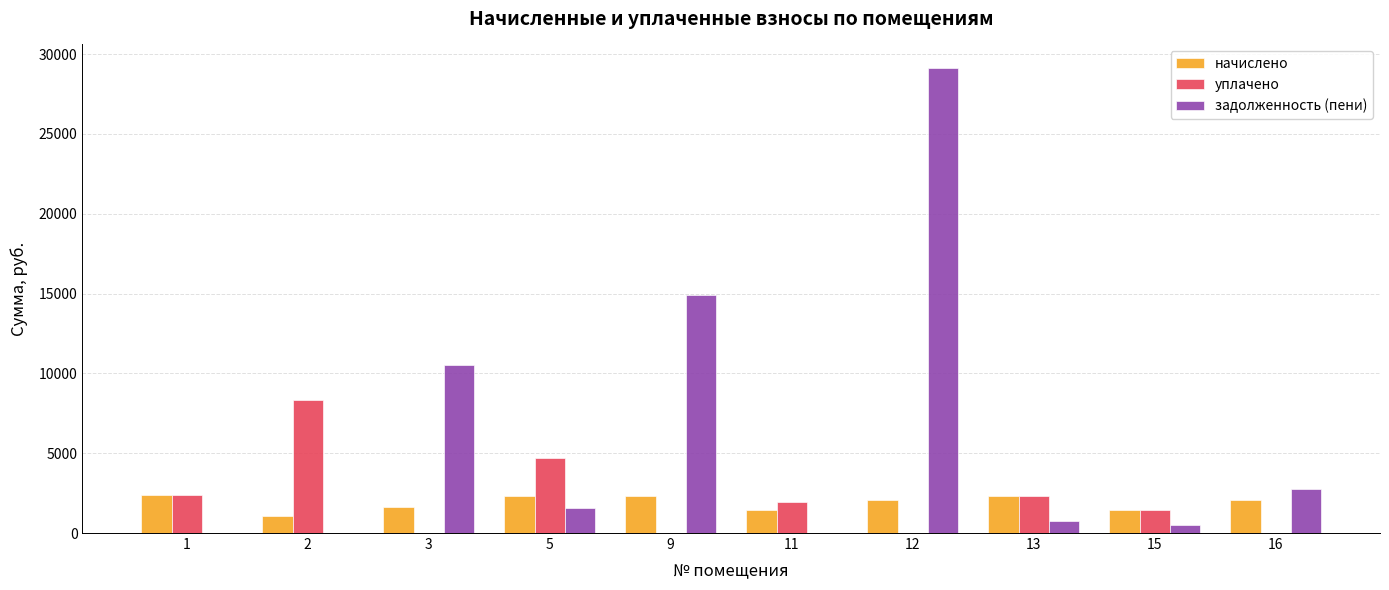

At which category is the sum across all series the highest?

12